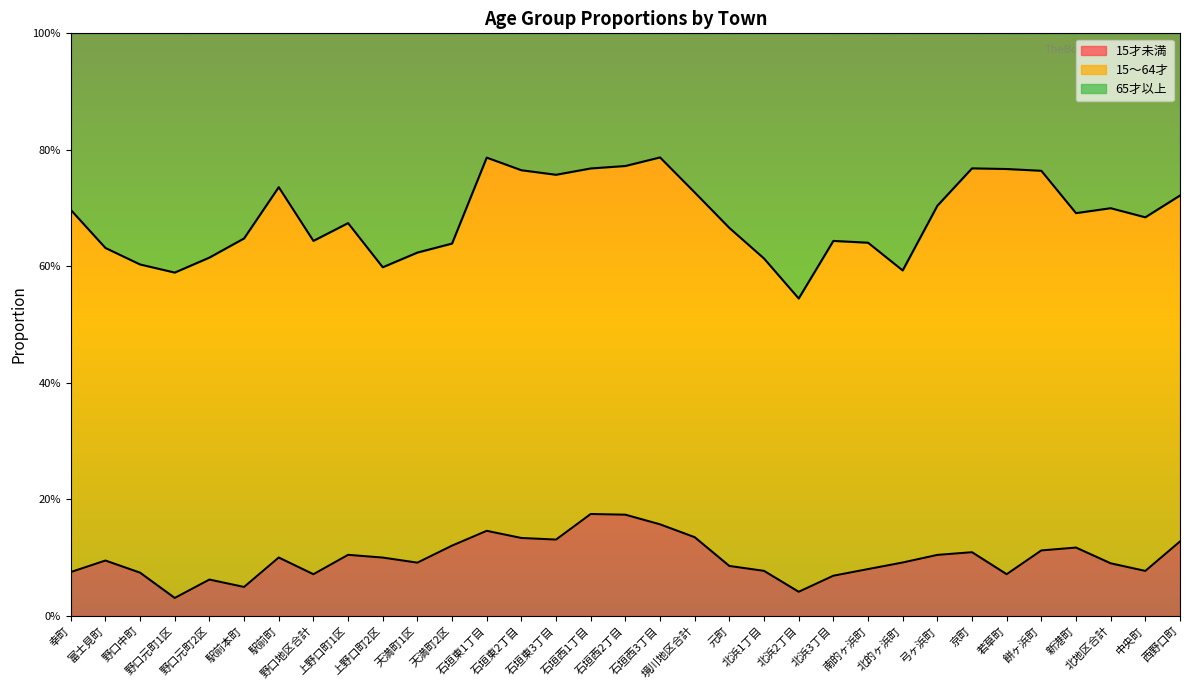

At which category does 15才未満 reach its first local valley?

野口元町1区